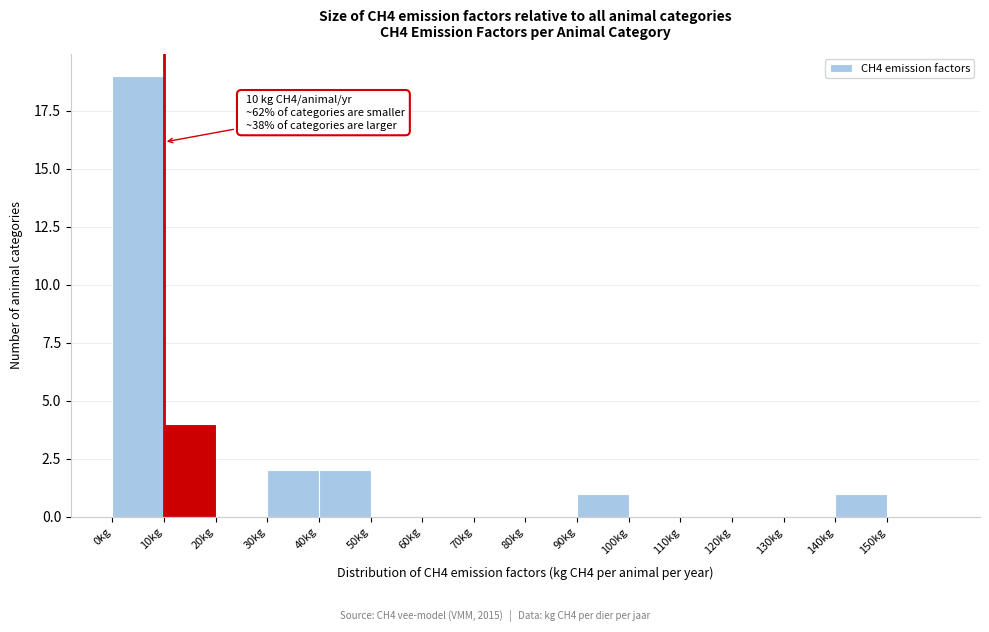

Over which range of the x-axis is the bar tallest?

0 to 10